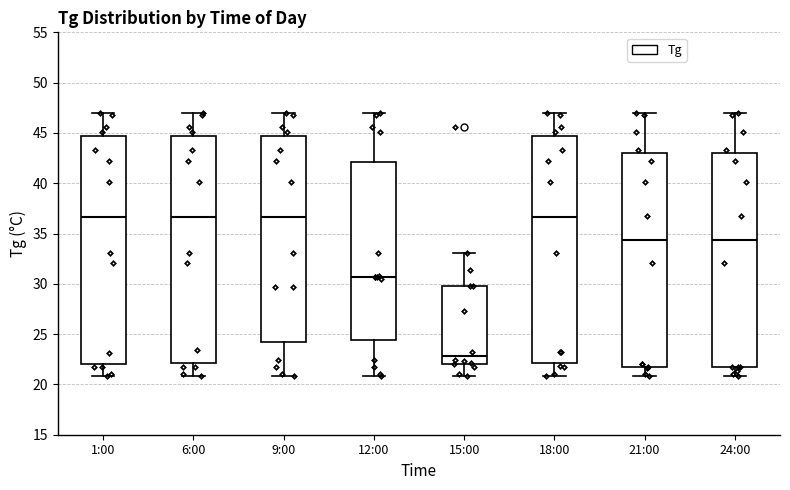

Where is the lower edge of the box for 12:00 on the y-axis? The values are not printed on the chart, so give them approximately, as read against the axis.

24.5